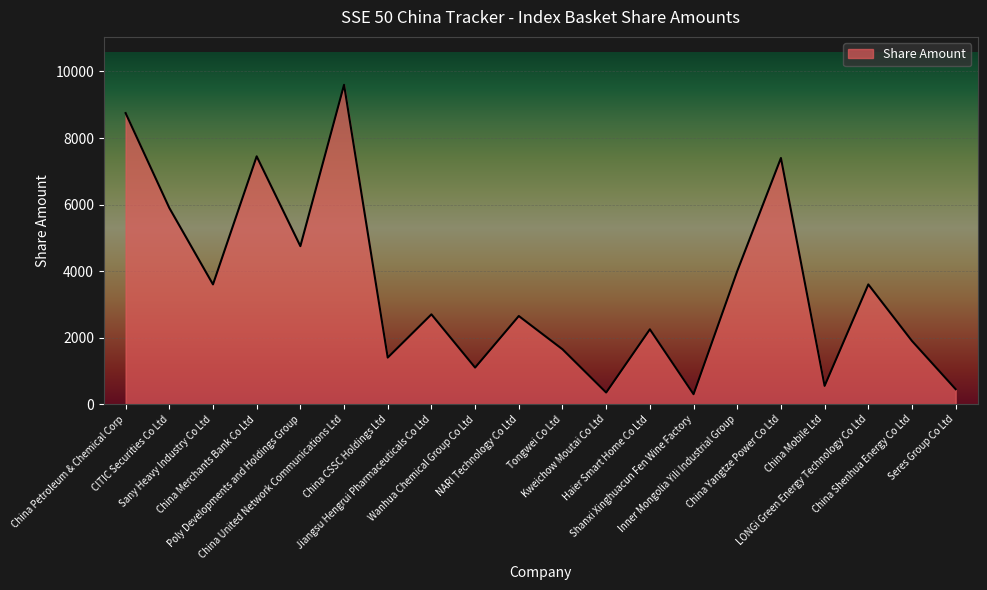

What is the sum of all values?

70350